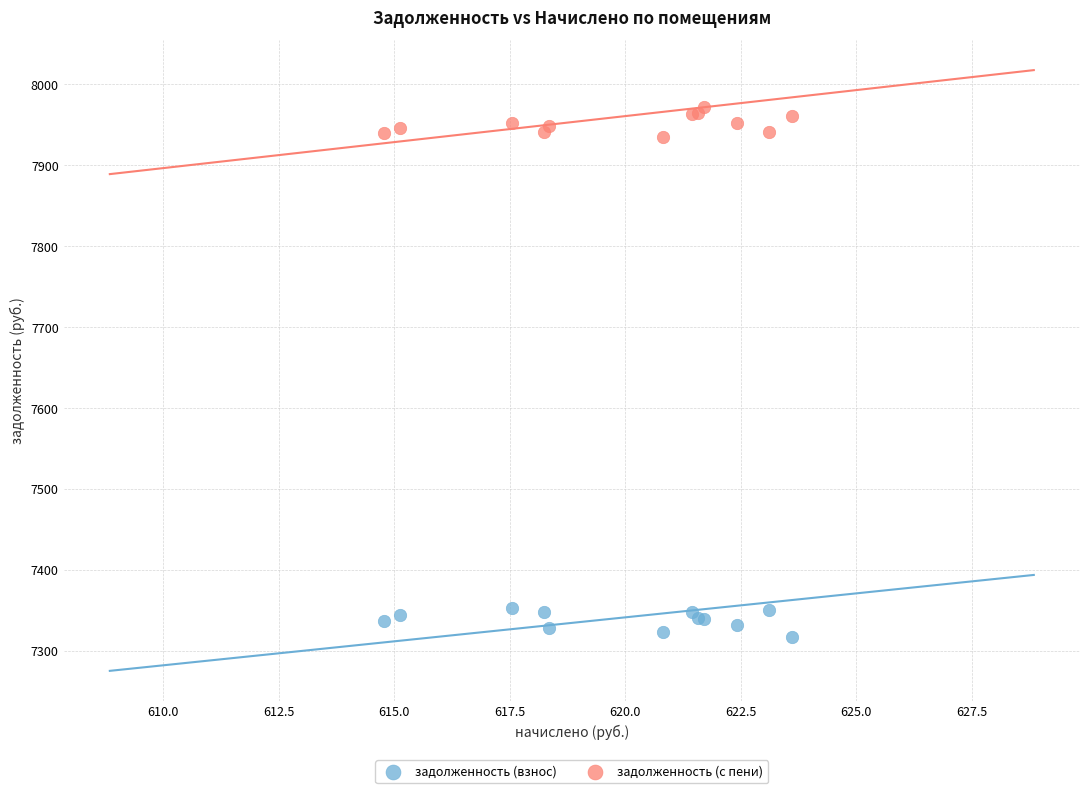

Which series reaches the minimum Y coordinate?

задолженность (взнос)